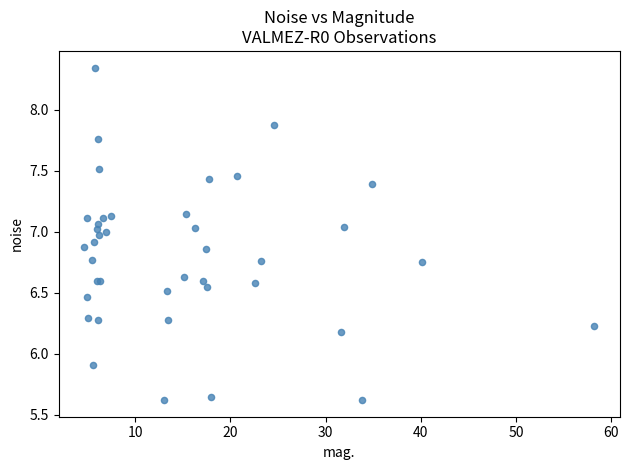

What Y value in the scatter plot is closest to 6?

5.9